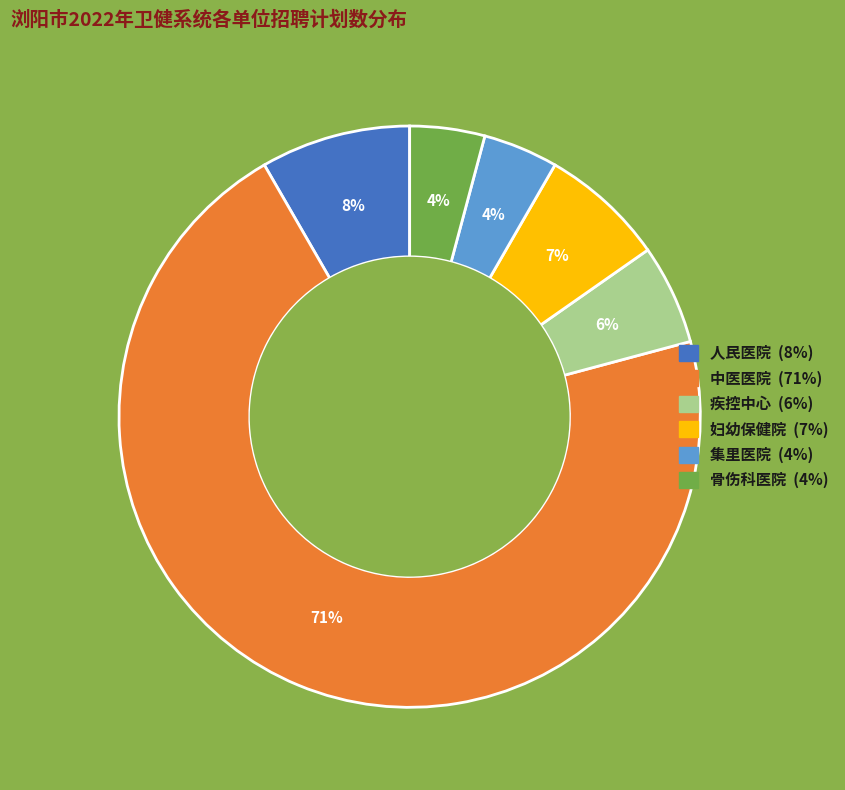

How many slices are in this pie chart?

6